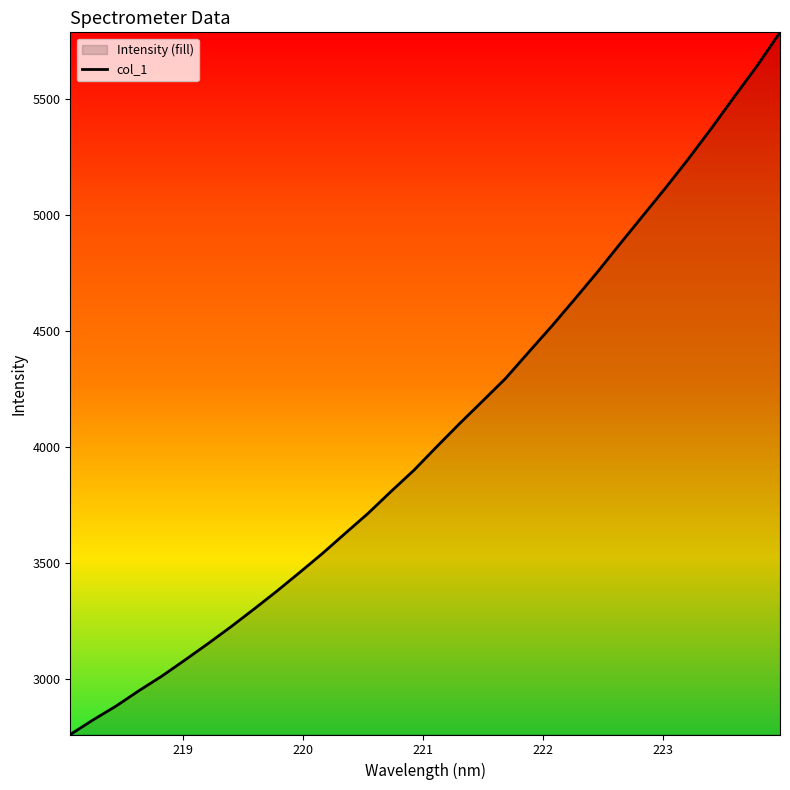

True or false: the data has more than 0 interior local peaks.

False